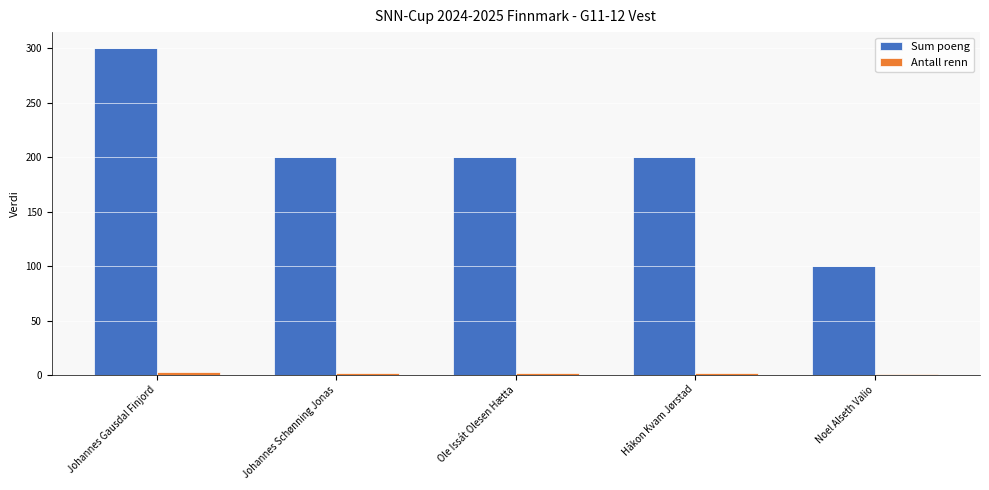

What is the maximum value for Sum poeng?

300